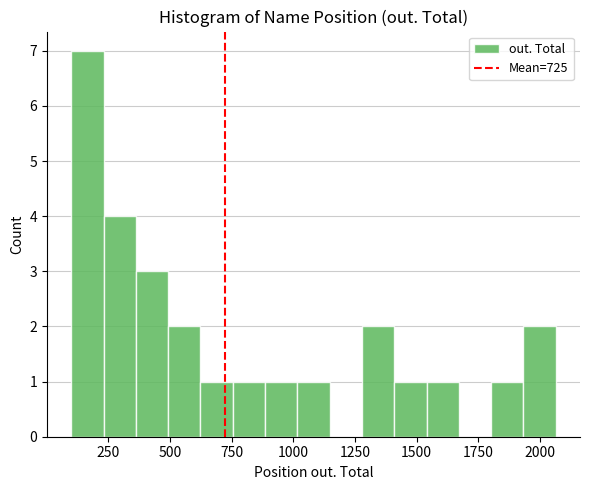

Around what value on the x-axis is the tallest bar? Give the approximate position of its centre, as read against the axis.

150